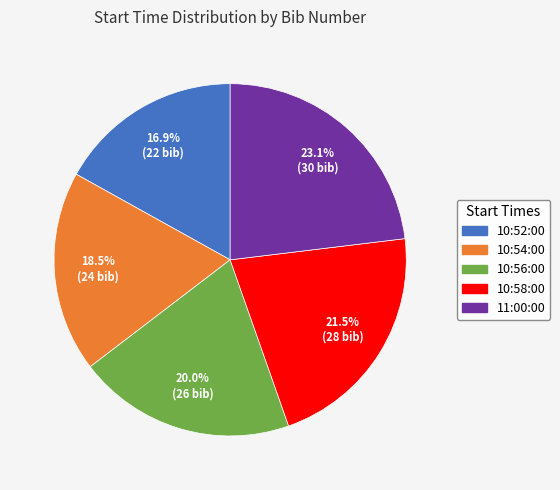

Is it true that 10:56:00 is 20% of the pie?

True